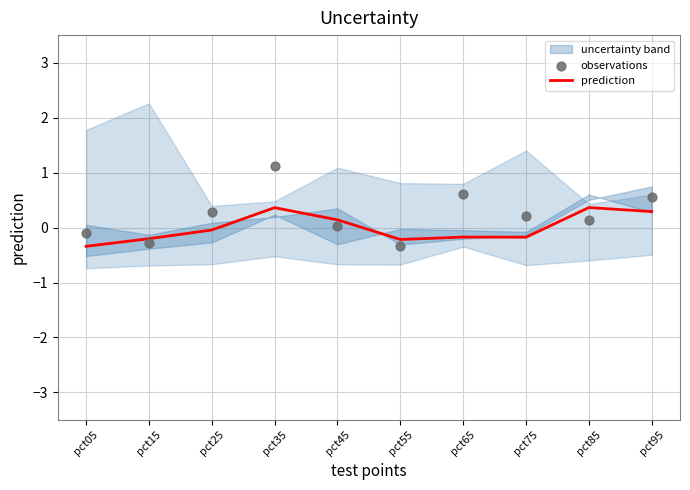

At which category is the sum across all series the highest?

pct35